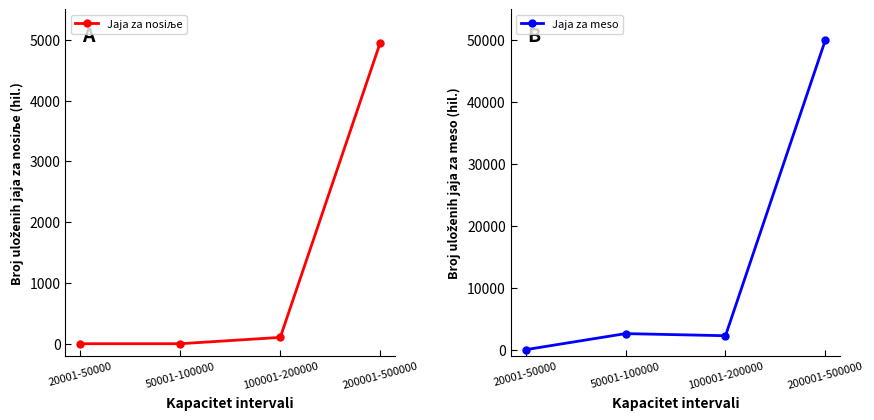

True or false: Jaja za nosiљe and Jaja za meso intersect in this chart.

False